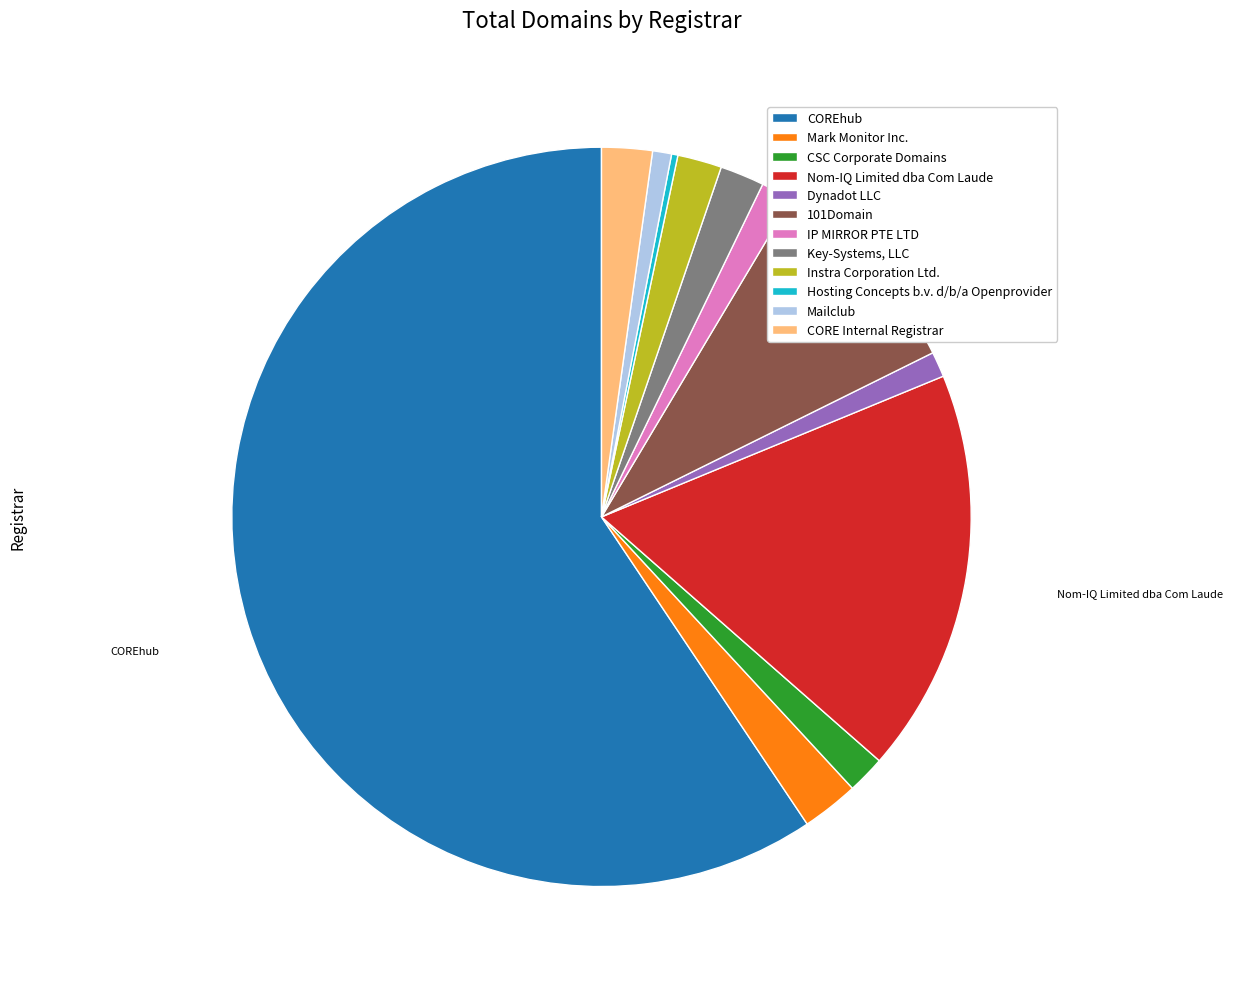

What is the ratio of the value at Key-Systems, LLC to the value at IP MIRROR PTE LTD?

1.4